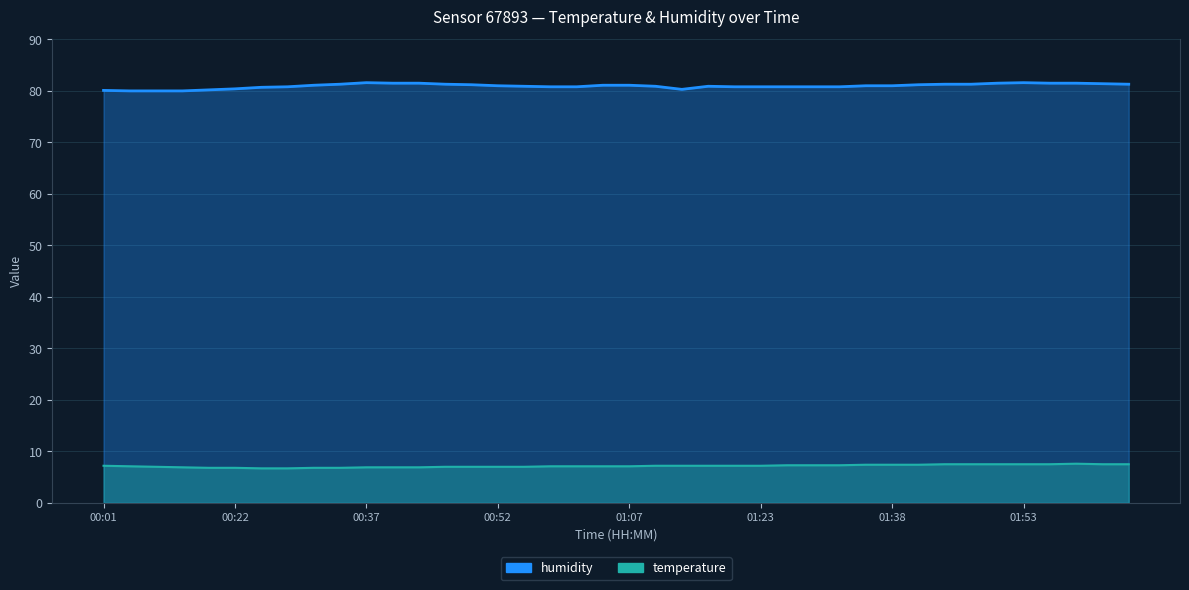

Which series has the largest total across all categories?

humidity